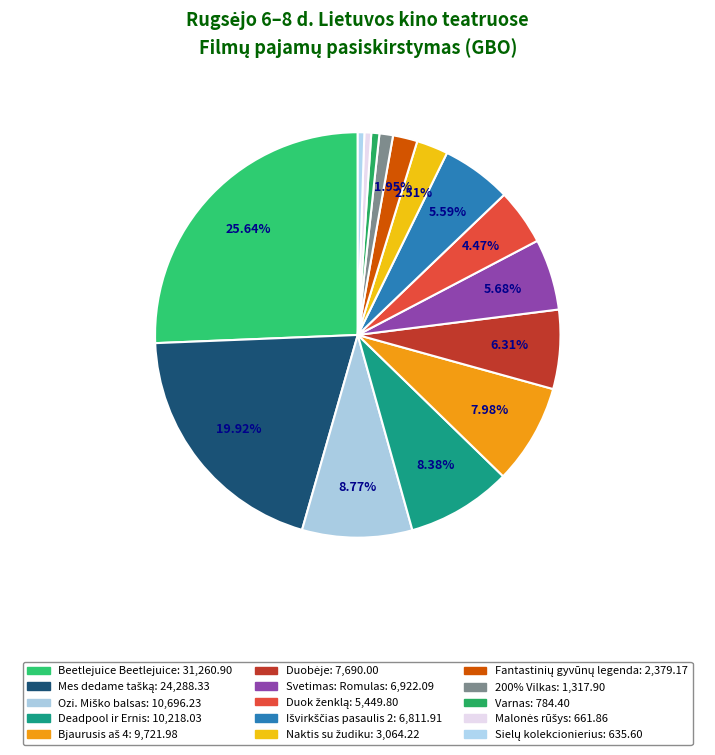

To the nearest percent, what is the difference between the largest and smallest slice percentages?

25%